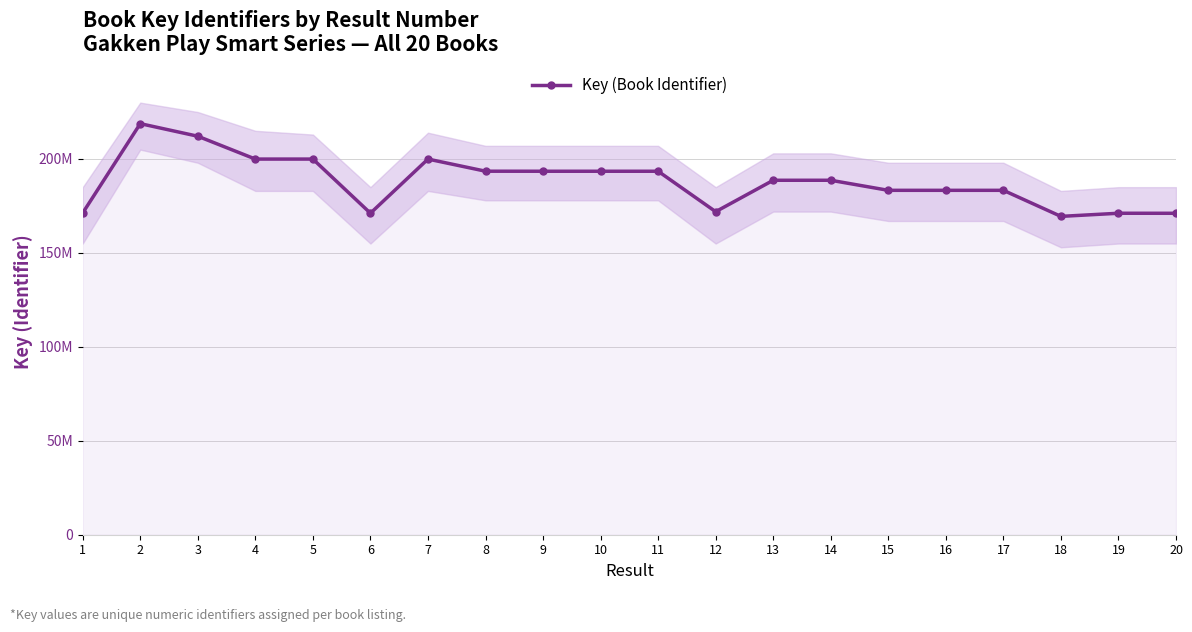

Where does the data first go above 188677975?

2